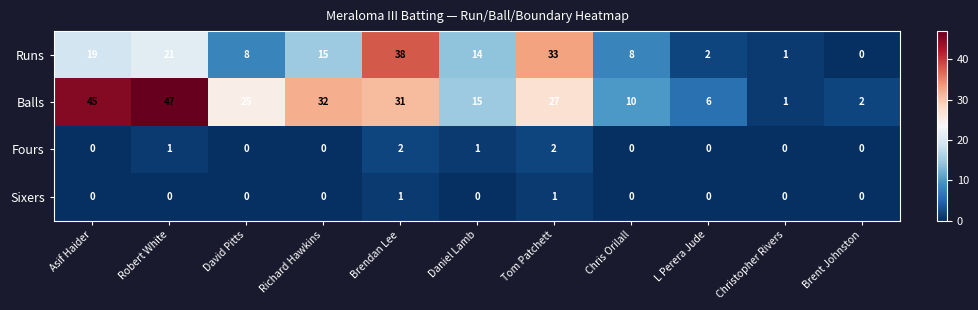

Which series has the largest range (max minus min)?

Balls